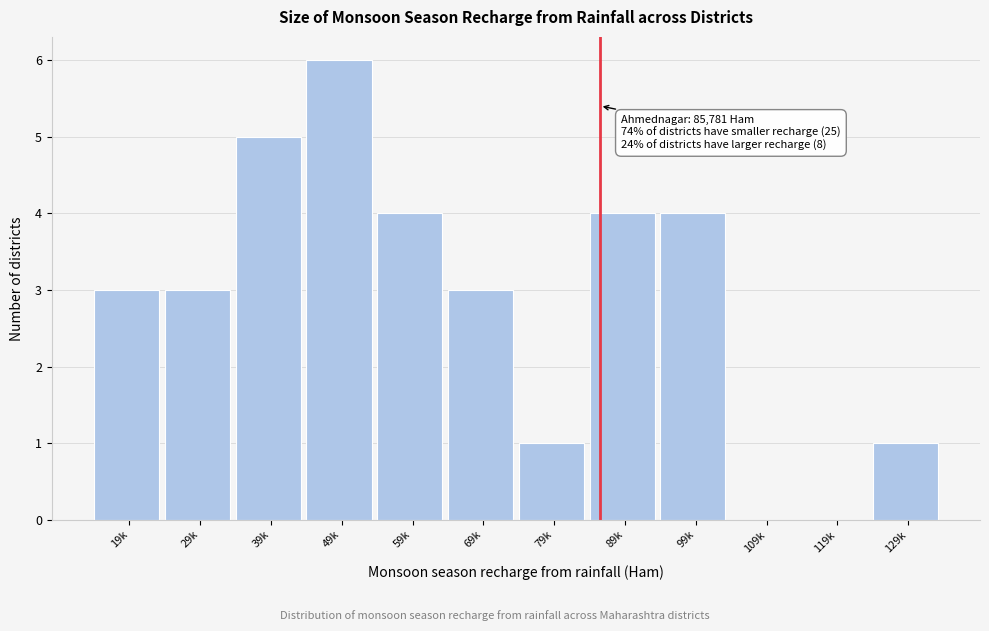

Reading left to right, extract all data points from this chart.

19k=3	29k=3	39k=5	49k=6	59k=4	69k=3	79k=1	89k=4	99k=4	109k=0	119k=0	129k=1